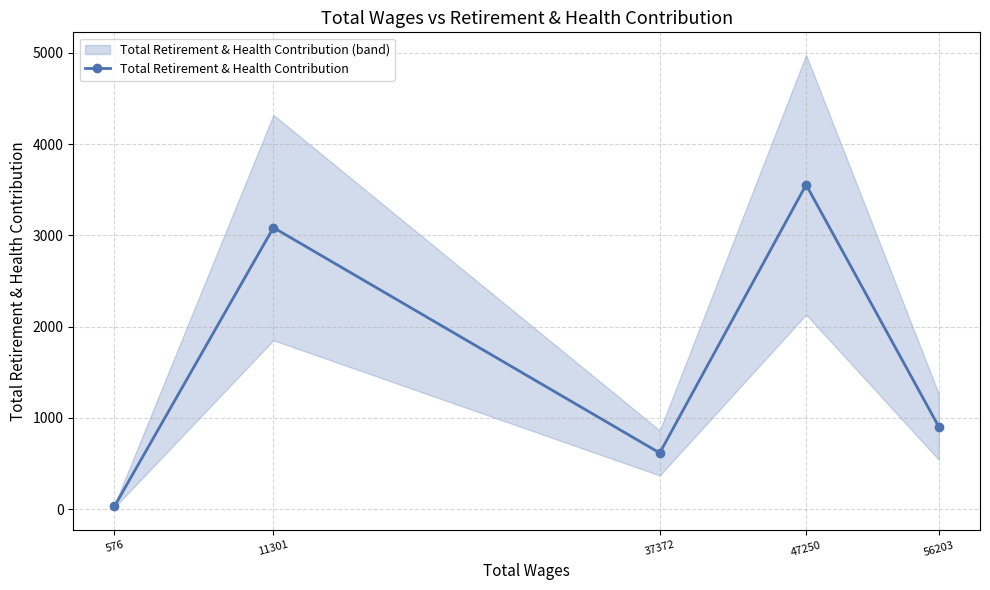

Where does the data first go above 904?

11301